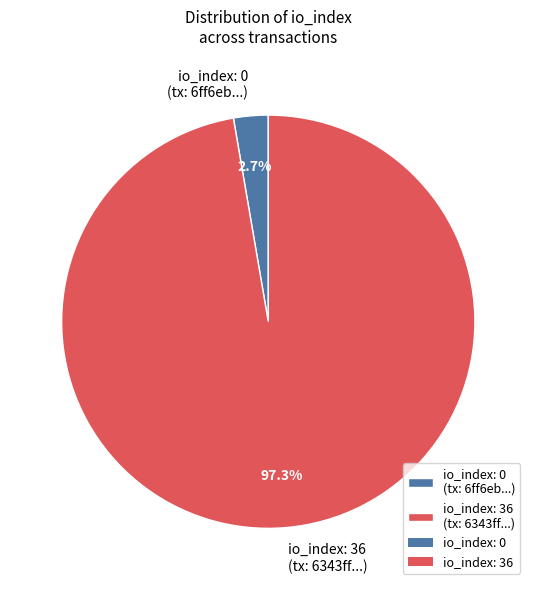

What is the largest slice in the pie chart?

io_index: 36 (tx: 6343ff...)